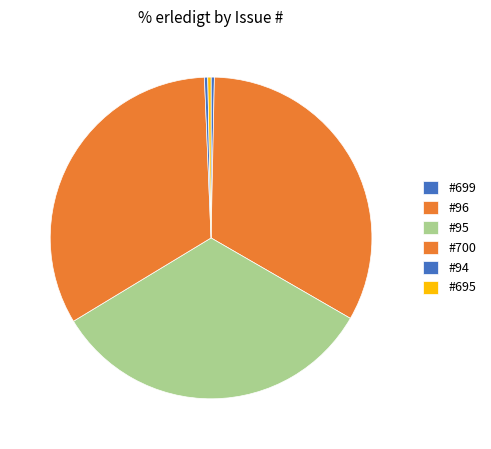

How many segments does this pie chart have?

6